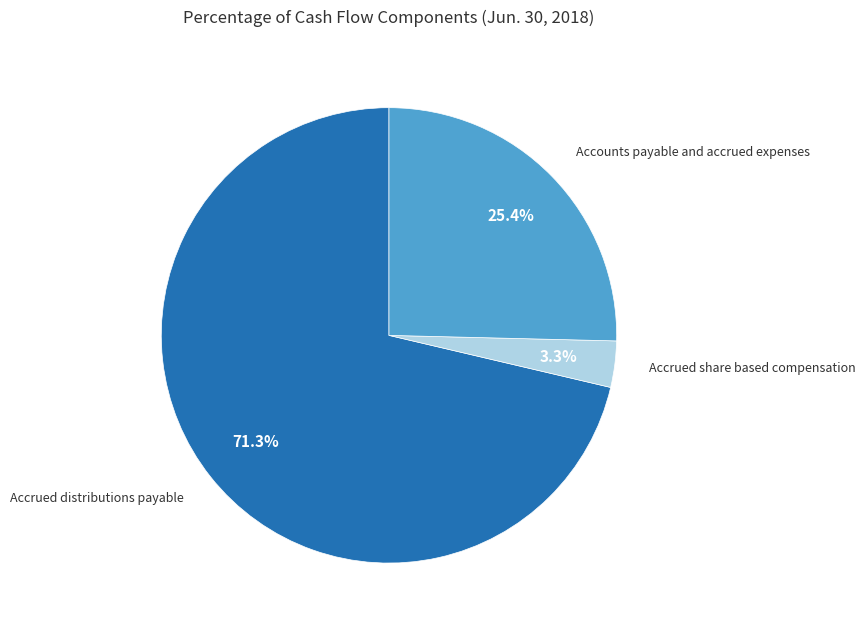

Is there a majority slice in this chart?

Yes